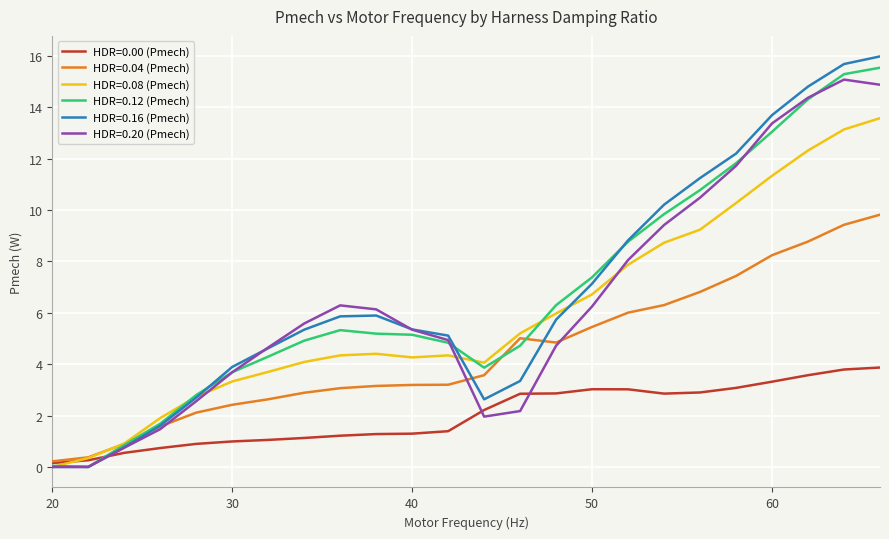

What is the highest value of the HDR=0.12 (Pmech) series?

15.5